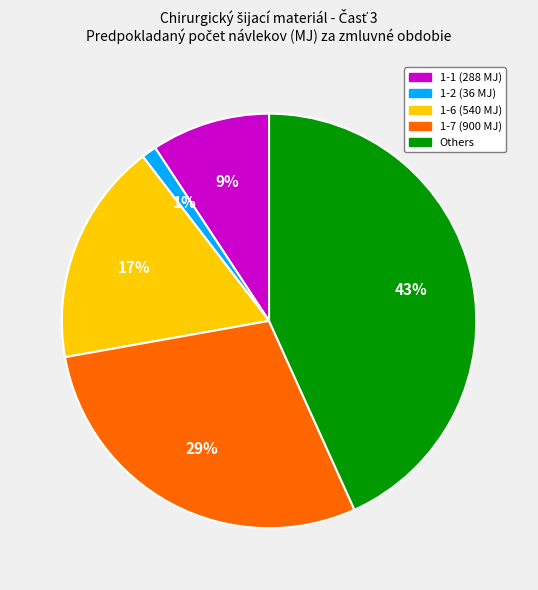

Is there any slice that represents more than half of the pie?

No